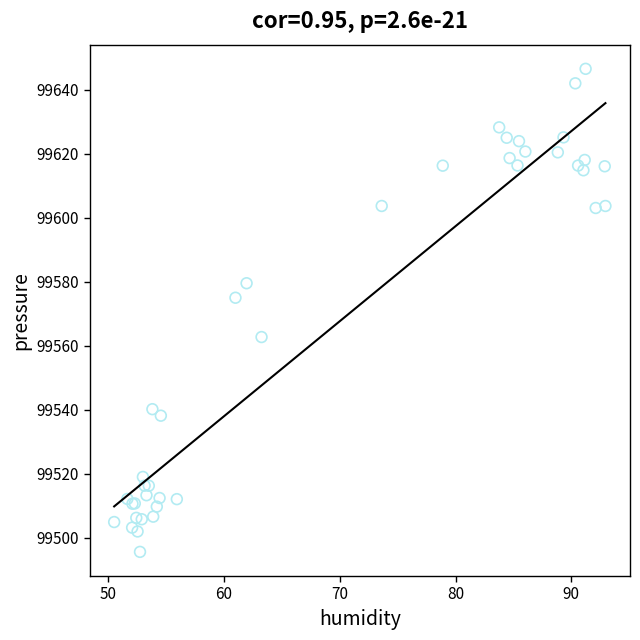

What Y value in the scatter plot is closest to 99571?

99575.0